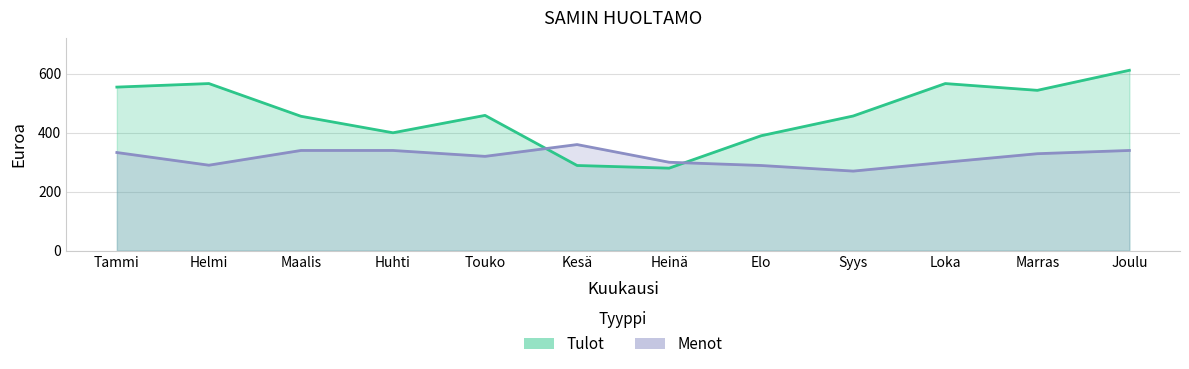

How many interior local valleys does the Menot series have?

3